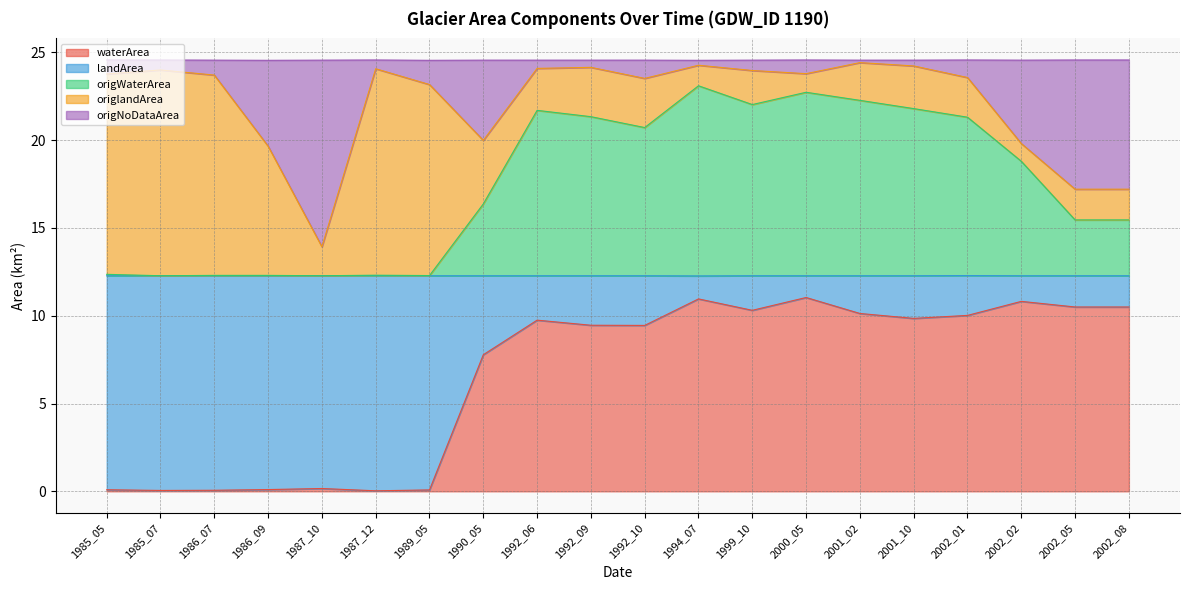

True or false: waterArea has a value of 15.2 at 2002_01.

False